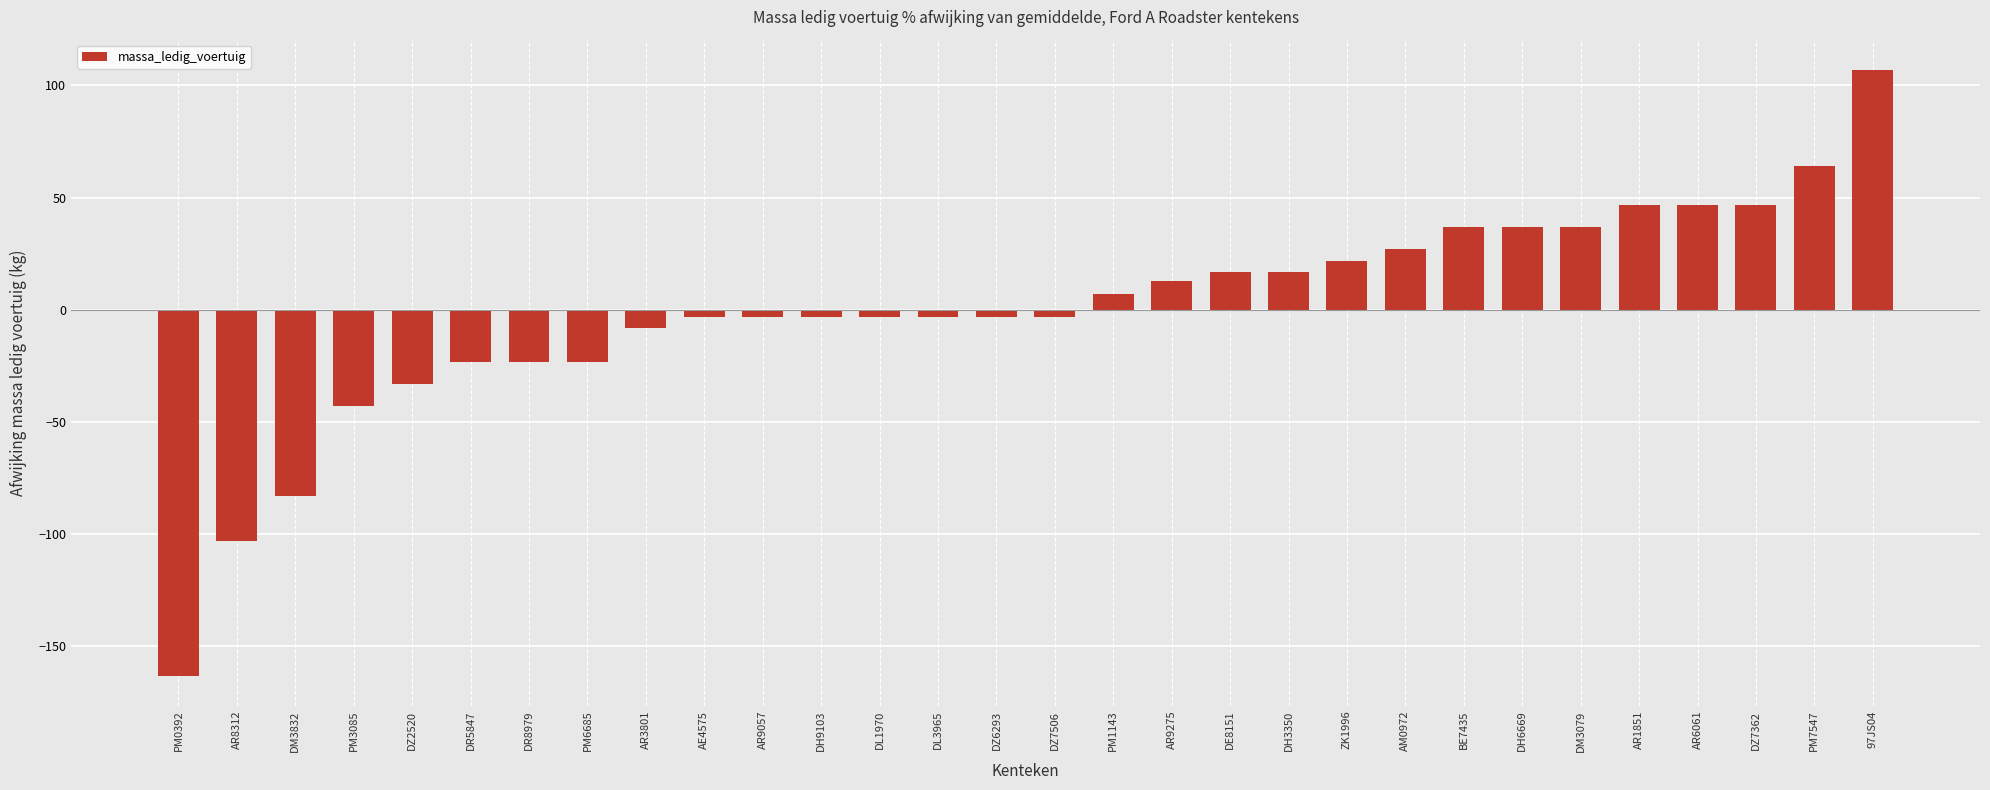

What position from the left is DE8151?

19